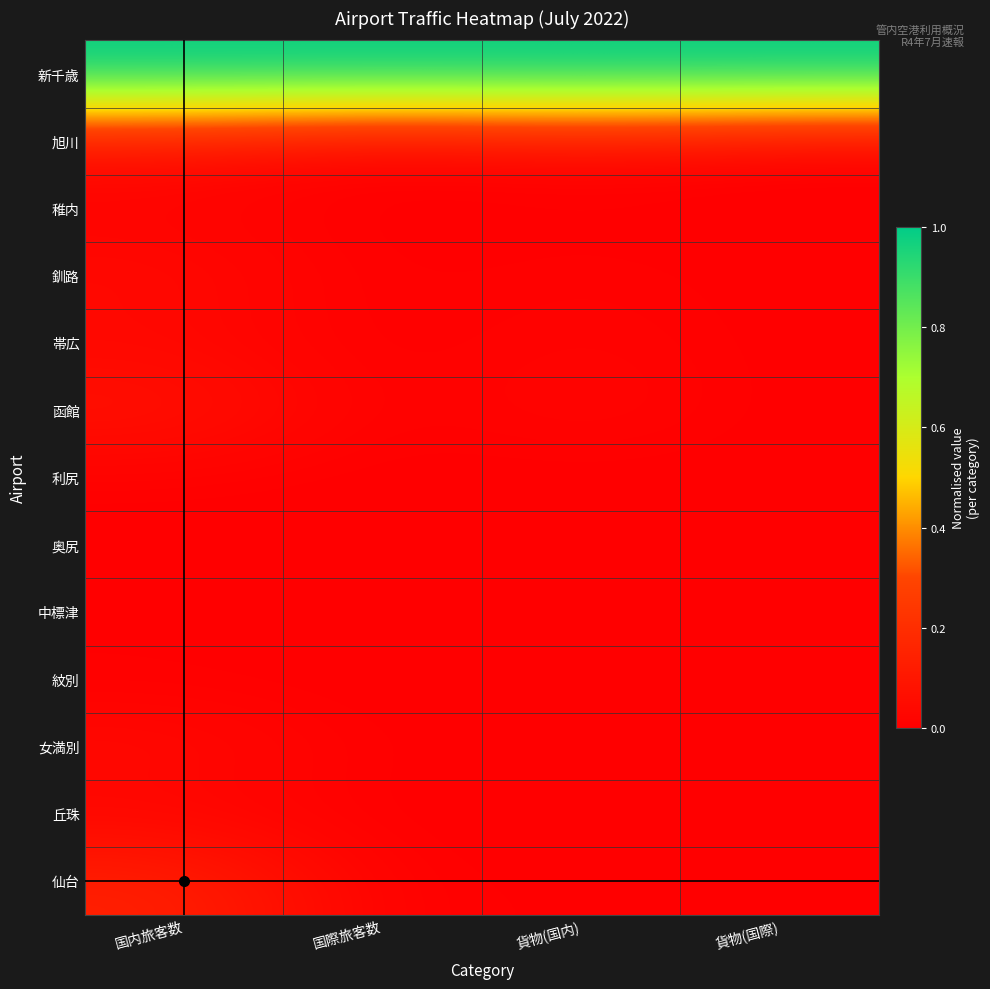

Reading left to right, extract all data points from this chart.

新千歳: 国内旅客数=1.0	国際旅客数=1.0	貨物(国内)=1.0	貨物(国際)=1.0
旭川: 国内旅客数=0.1	国際旅客数=0.0	貨物(国内)=0.0	貨物(国際)=0.0
稚内: 国内旅客数=0.0	国際旅客数=0.0	貨物(国内)=0.0	貨物(国際)=0.0
釧路: 国内旅客数=0.0	国際旅客数=0.0	貨物(国内)=0.0	貨物(国際)=0.0
帯広: 国内旅客数=0.0	国際旅客数=0.0	貨物(国内)=0.0	貨物(国際)=0.0
函館: 国内旅客数=0.1	国際旅客数=0.0	貨物(国内)=0.0	貨物(国際)=0.0
利尻: 国内旅客数=0.0	国際旅客数=0.0	貨物(国内)=0.0	貨物(国際)=0.0
奥尻: 国内旅客数=0.0	国際旅客数=0.0	貨物(国内)=0.0	貨物(国際)=0.0
中標津: 国内旅客数=0.0	国際旅客数=0.0	貨物(国内)=0.0	貨物(国際)=0.0
紋別: 国内旅客数=0.0	国際旅客数=0.0	貨物(国内)=0.0	貨物(国際)=0.0
女満別: 国内旅客数=0.0	国際旅客数=0.0	貨物(国内)=0.0	貨物(国際)=0.0
丘珠: 国内旅客数=0.0	国際旅客数=0.0	貨物(国内)=0.0	貨物(国際)=0.0
仙台: 国内旅客数=0.1	国際旅客数=0.0	貨物(国内)=0.0	貨物(国際)=0.0